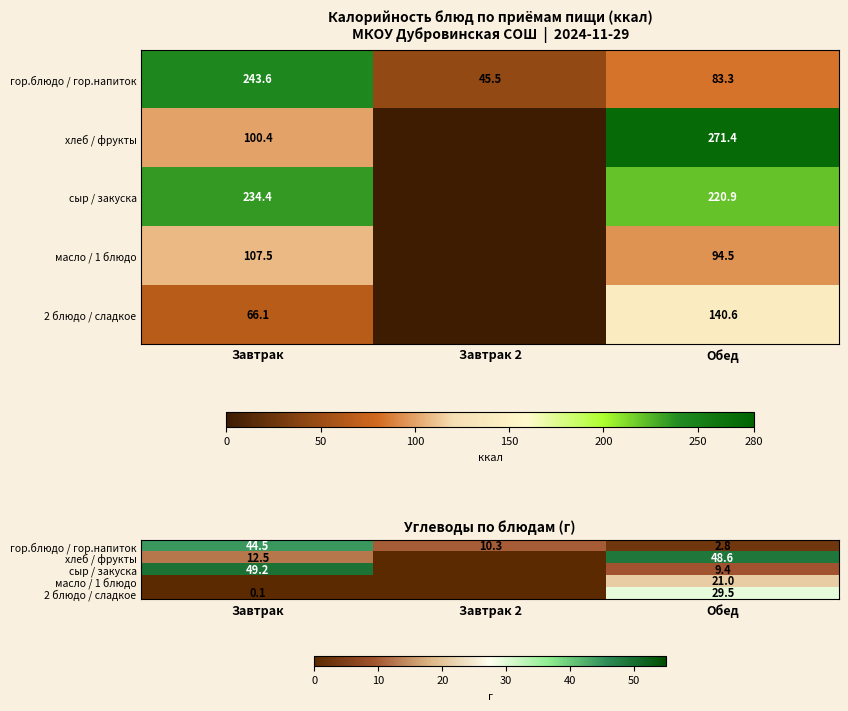

Read the гор.блюдо / гор.напиток value at Обед.

2.8